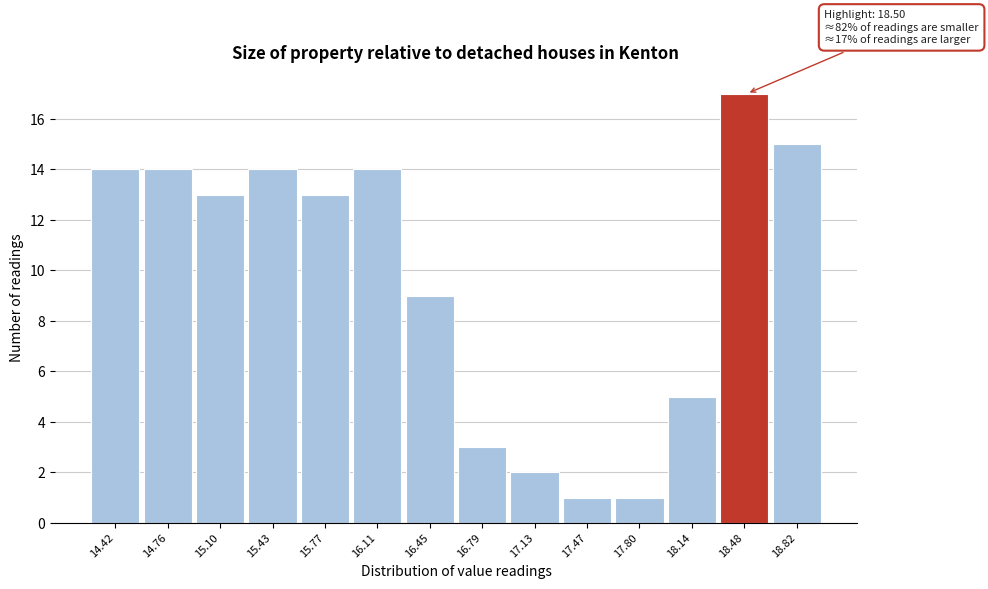

Which range on the x-axis has the tallest bar?

18.30 to 18.65